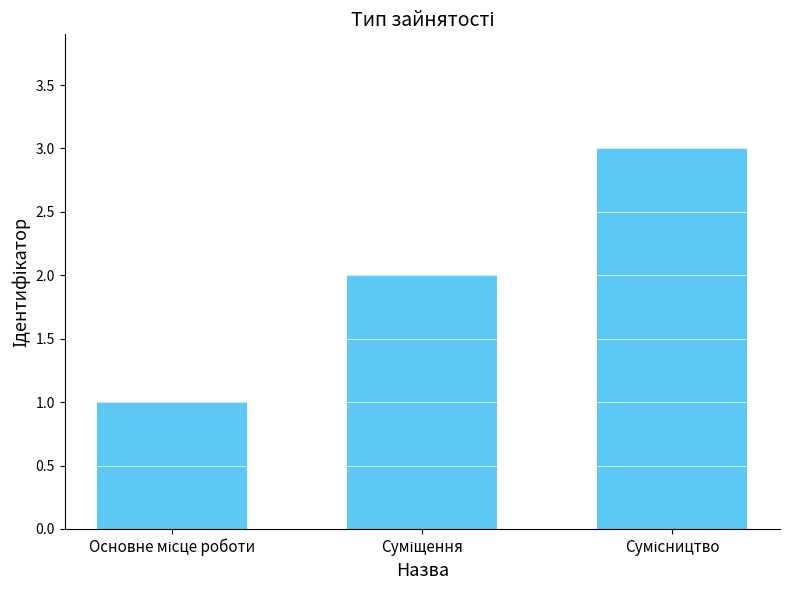

How many bars are there in total?

3